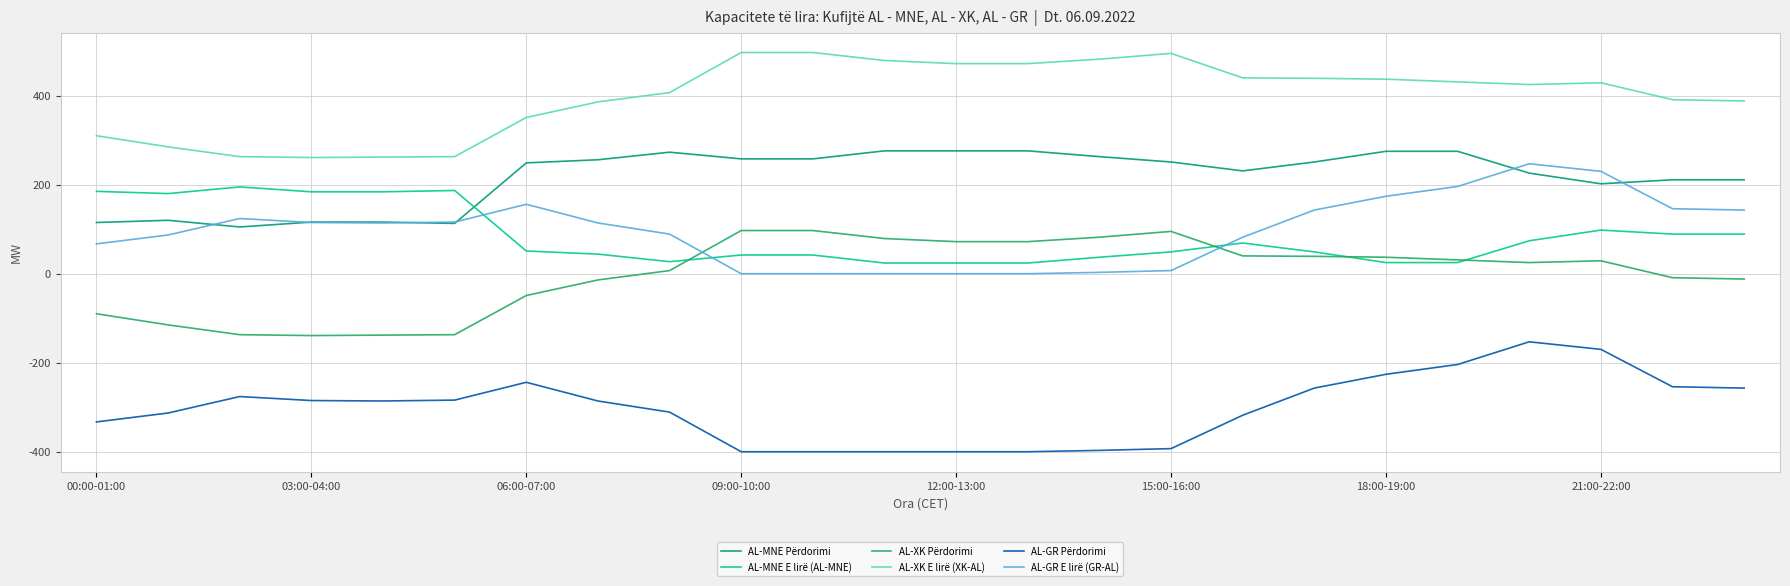

True or false: AL-GR Përdorimi and AL-GR E lirë (GR-AL) cross at least once.

False